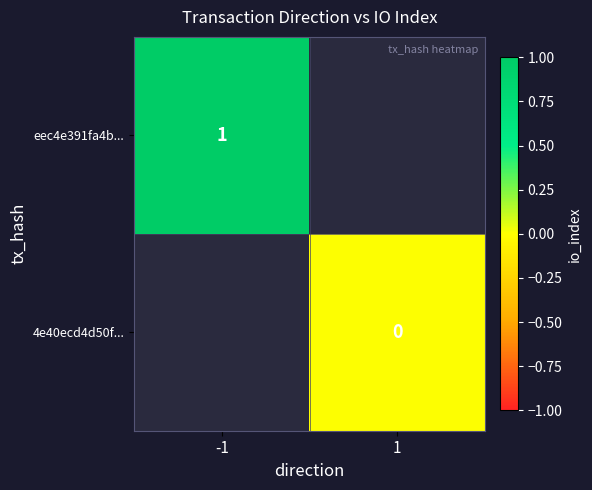

True or false: eec4e391fa4b... has a value of 1 at -1.

True